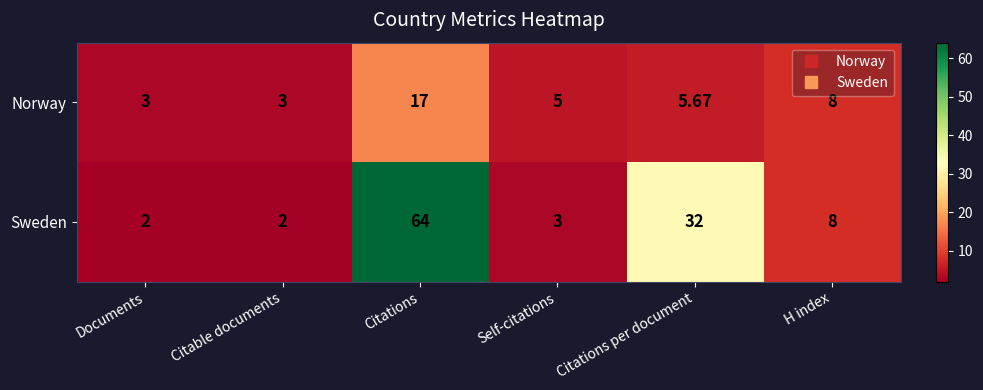

Rank the series by their average value, from highest to lowest.

Sweden, Norway